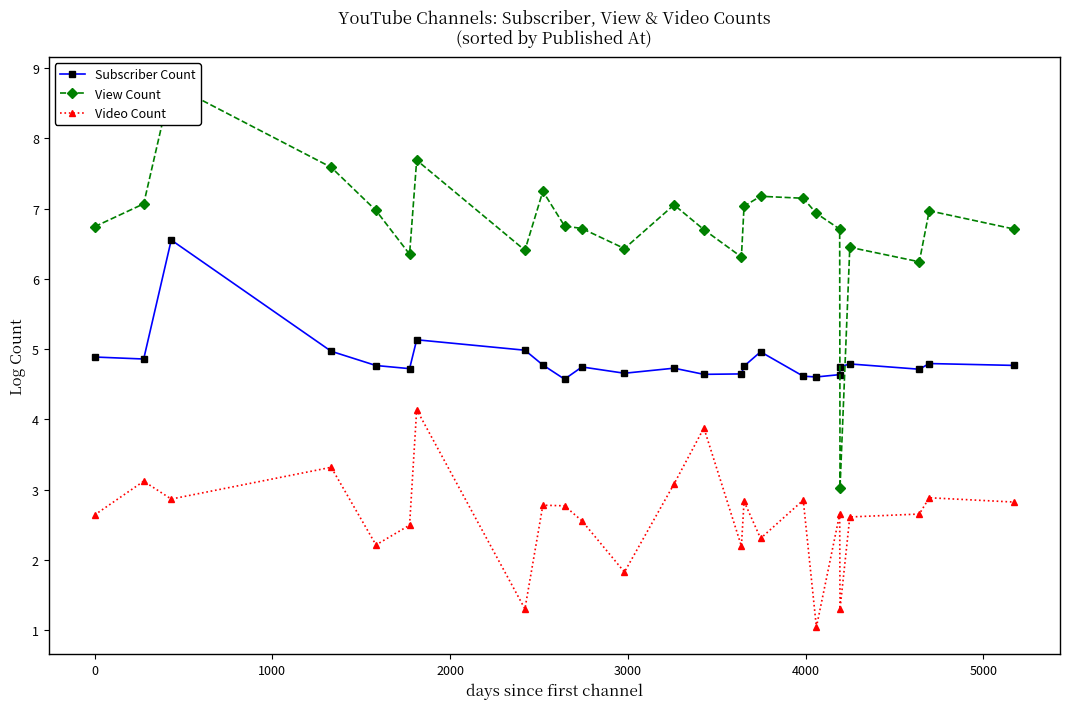

True or false: Video Count and Subscriber Count intersect in this chart.

False